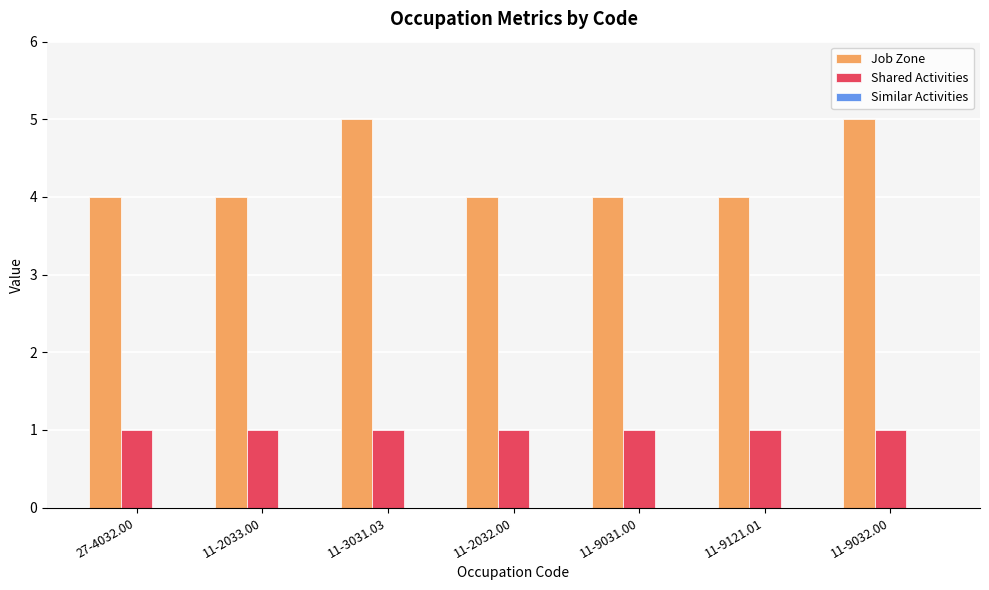

Read the Job Zone value at 11-9032.00.

5